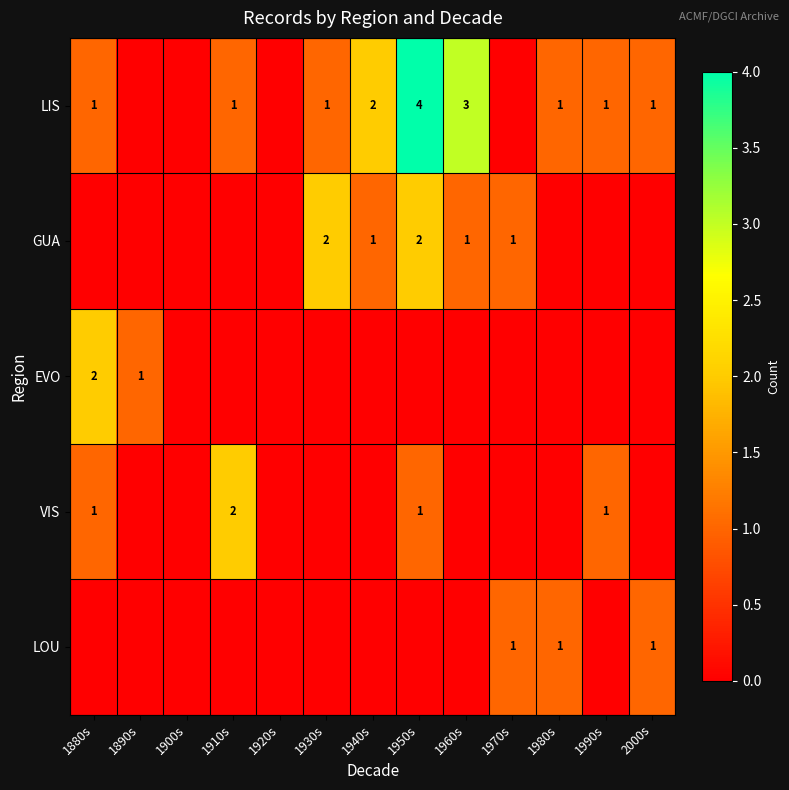

True or false: EVO has a value of 1 at 1880s.

False